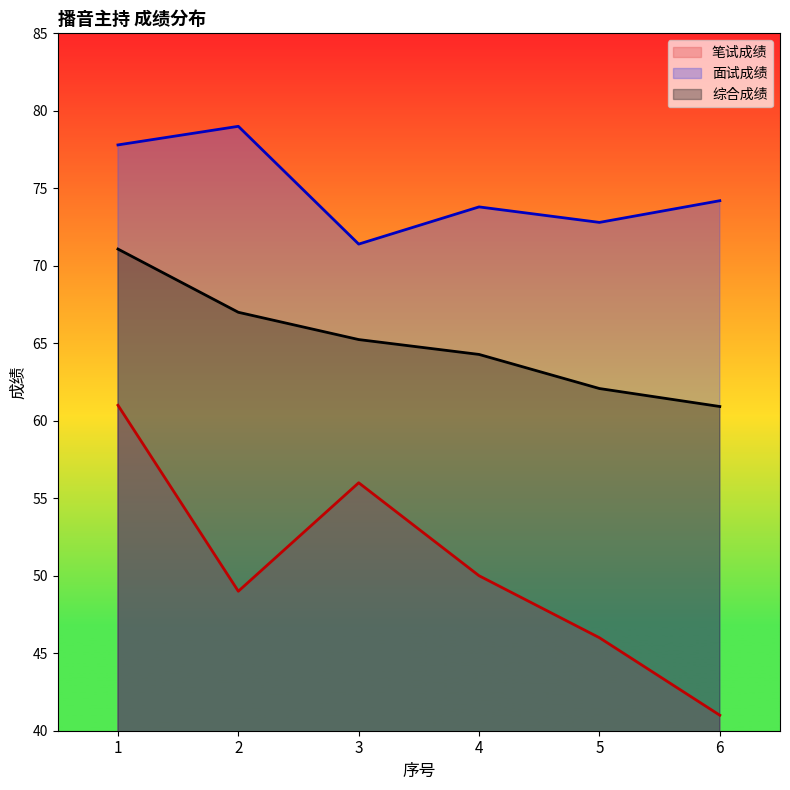

True or false: 笔试成绩 and 综合成绩 intersect in this chart.

False